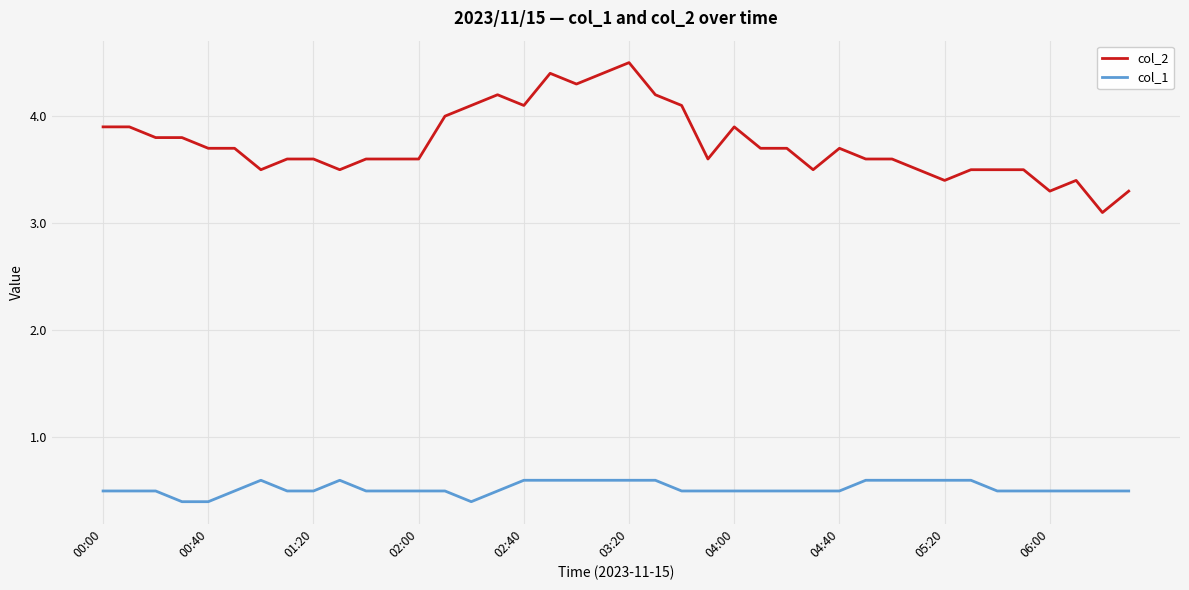

Which series has the largest total across all categories?

col_2